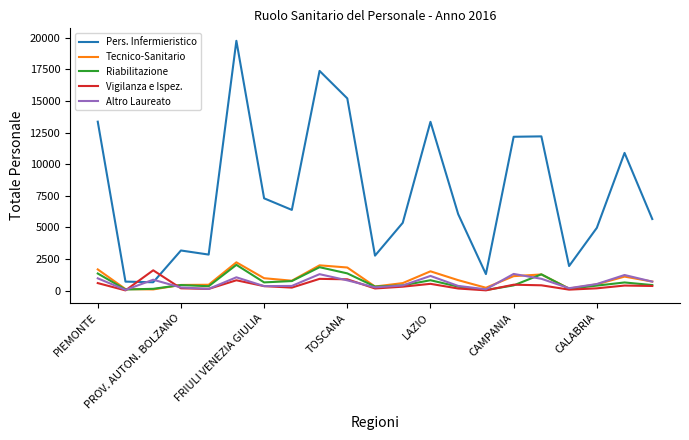

What is the maximum value shown in the chart?

19750